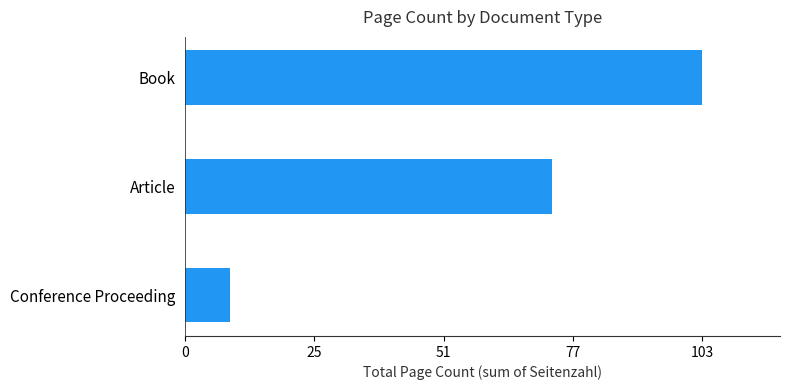

Between Conference Proceeding and Article, which is larger?

Article